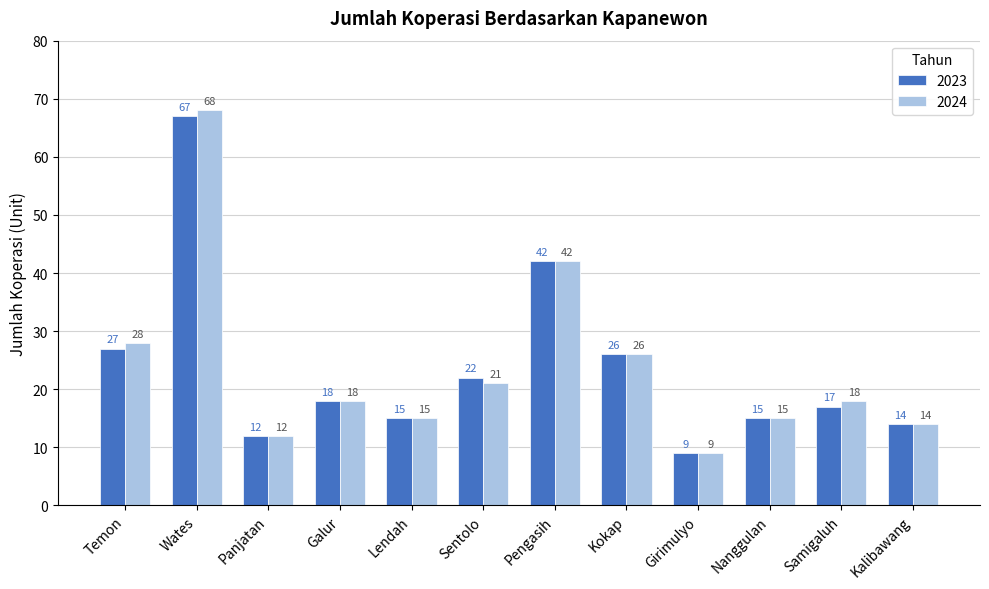

Reading right to left, transcribe all the data shown in this chart.

2023: Kalibawang=14	Samigaluh=17	Nanggulan=15	Girimulyo=9	Kokap=26	Pengasih=42	Sentolo=22	Lendah=15	Galur=18	Panjatan=12	Wates=67	Temon=27
2024: Kalibawang=14	Samigaluh=18	Nanggulan=15	Girimulyo=9	Kokap=26	Pengasih=42	Sentolo=21	Lendah=15	Galur=18	Panjatan=12	Wates=68	Temon=28